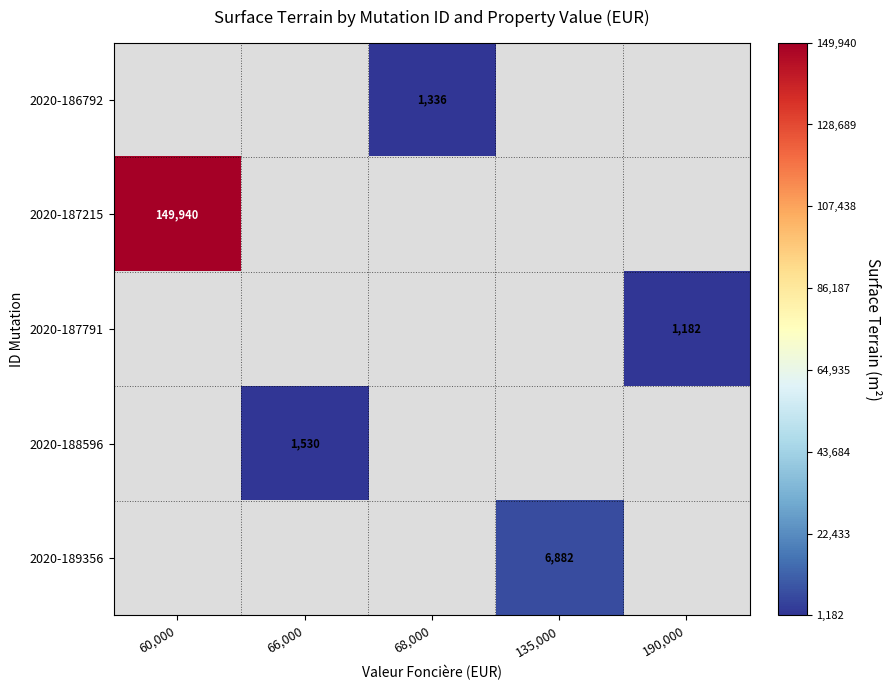

What is the minimum value shown in the chart?

1182.0